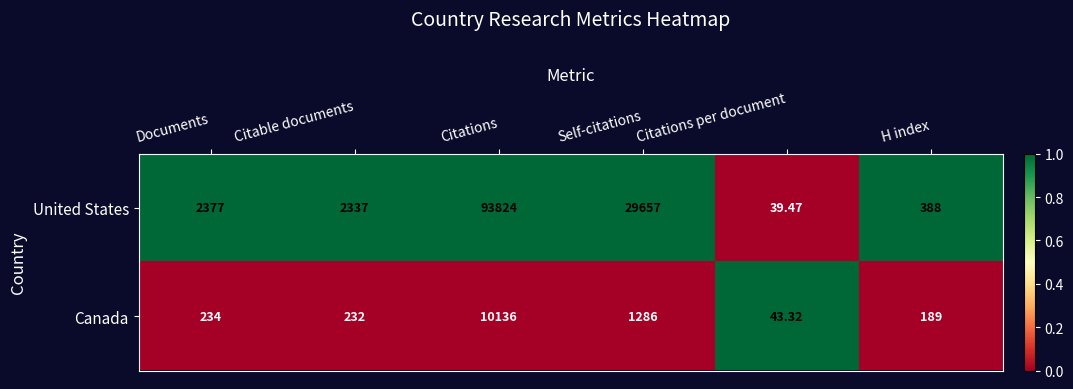

Rank the series by their average value, from lowest to highest.

Canada, United States